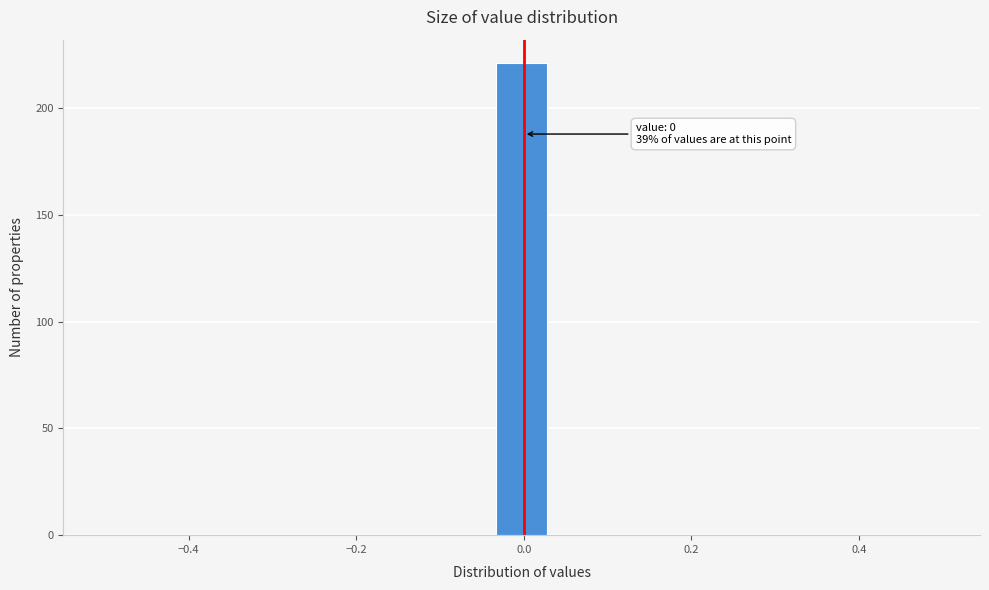

Around what value on the x-axis is the tallest bar? Give the approximate position of its centre, as read against the axis.

0.00